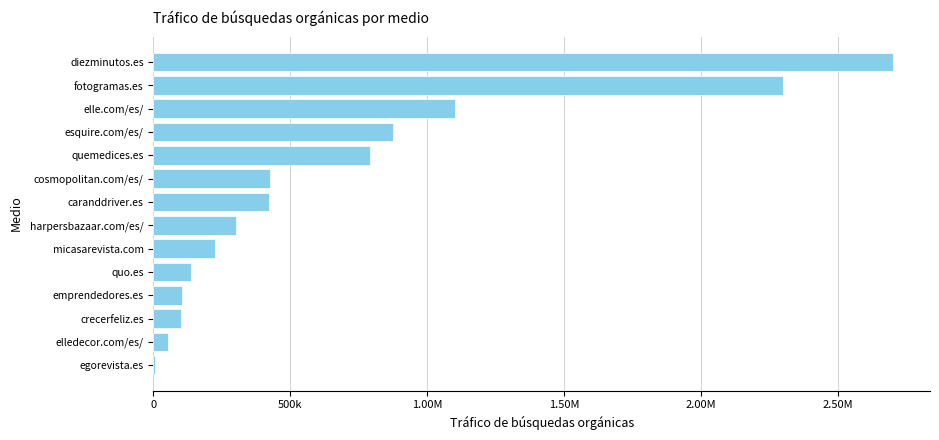

Are the bars horizontal?

Yes